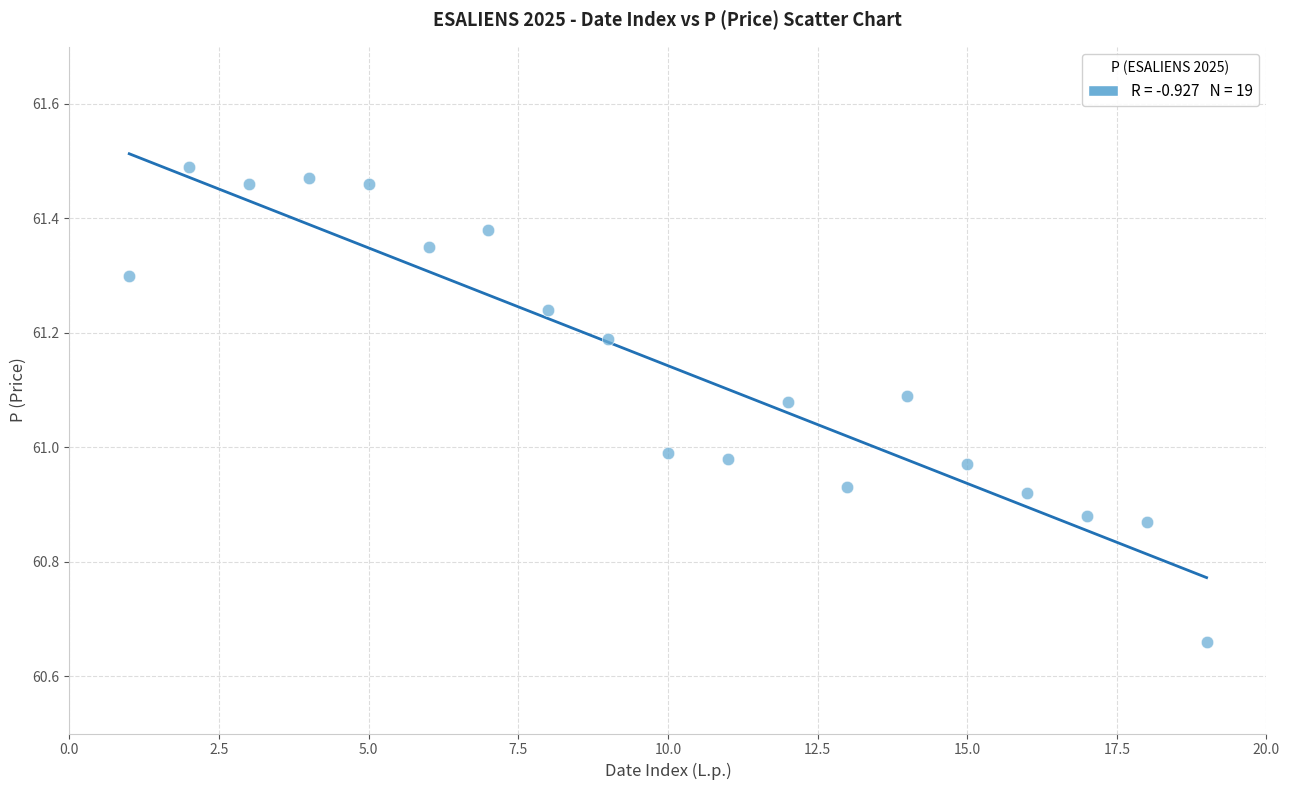

What is the range of Y values (max minus min)?

0.8